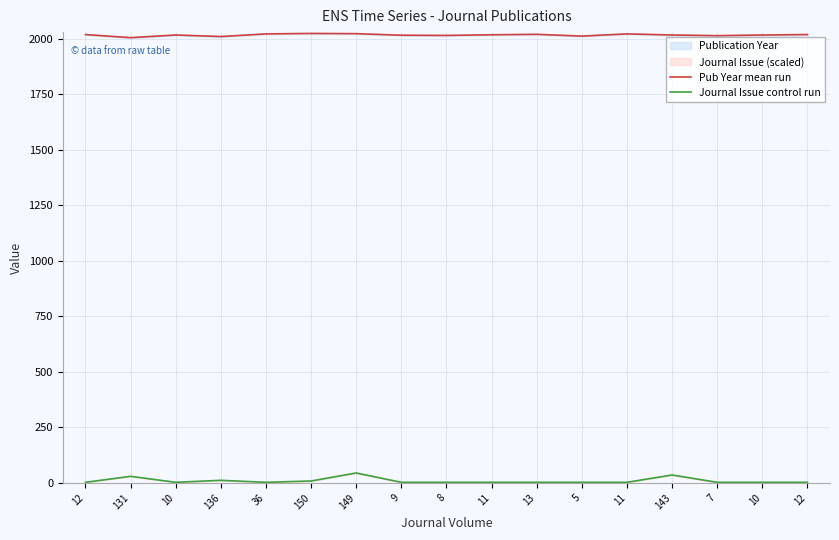

Is this an area chart (filled region under the line)?

No